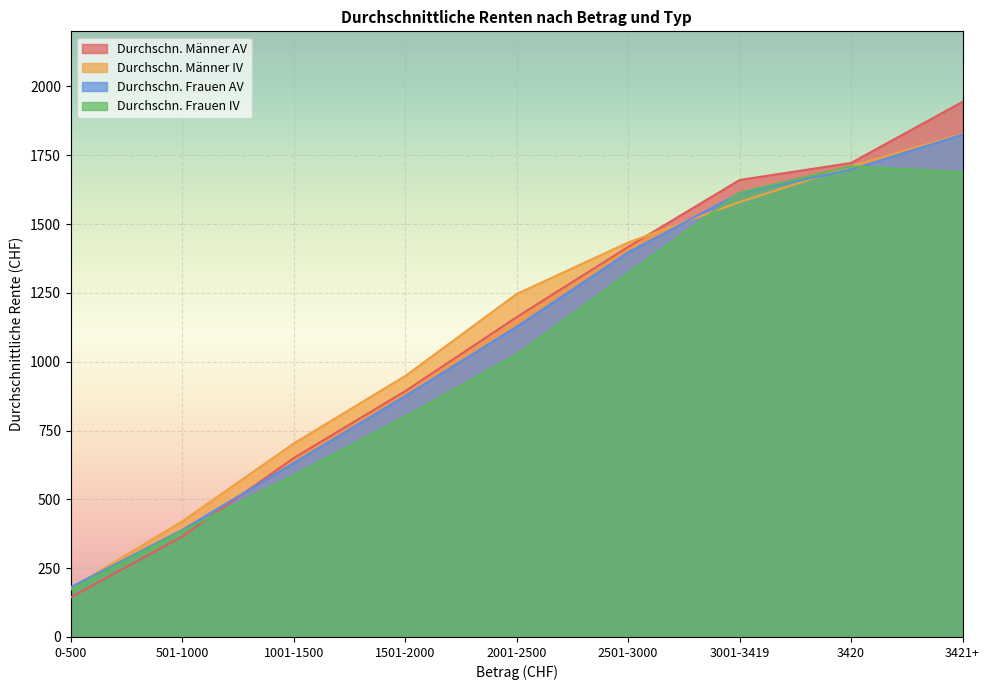

Reading left to right, extract all data points from this chart.

Durchschn. Männer AV: 0-500=144	501-1000=365	1001-1500=650	1501-2000=893	2001-2500=1162	2501-3000=1417	3001-3419=1660	3420=1722	3421+=1944
Durchschn. Männer IV: 0-500=177	501-1000=420	1001-1500=703	1501-2000=948	2001-2500=1246	2501-3000=1433	3001-3419=1580	3420=1710	3421+=1827
Durchschn. Frauen AV: 0-500=181	501-1000=389	1001-1500=632	1501-2000=875	2001-2500=1127	2501-3000=1397	3001-3419=1612	3420=1698	3421+=1825
Durchschn. Frauen IV: 0-500=172	501-1000=385	1001-1500=587	1501-2000=800	2001-2500=1026	2501-3000=1321	3001-3419=1614	3420=1710	3421+=1688